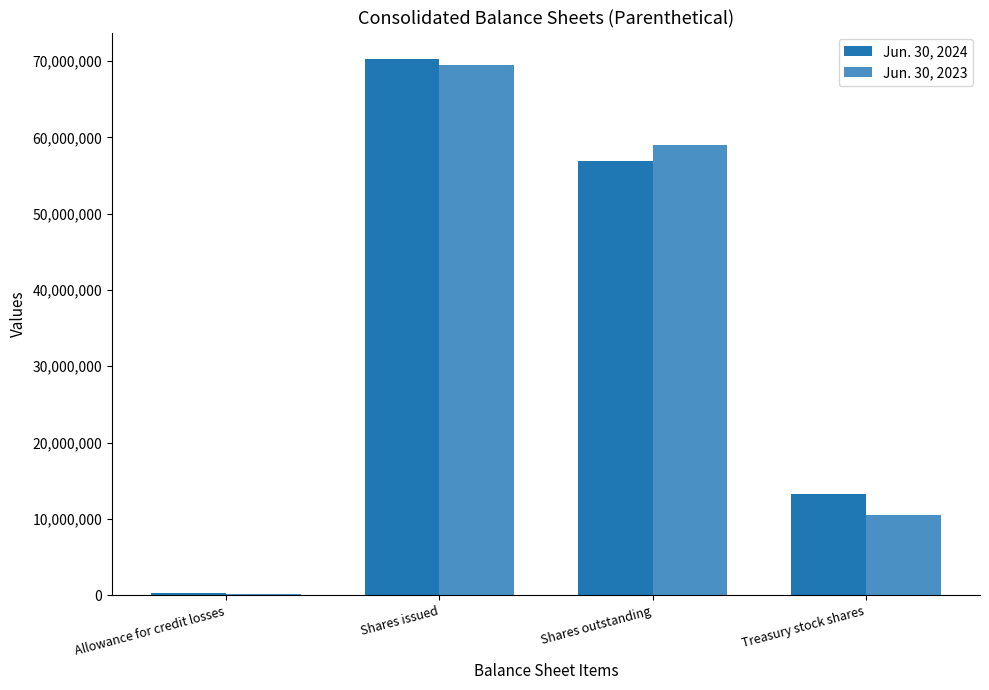

What value does the Jun. 30, 2023 series have at Treasury stock shares, to the nearest 50?

10522400